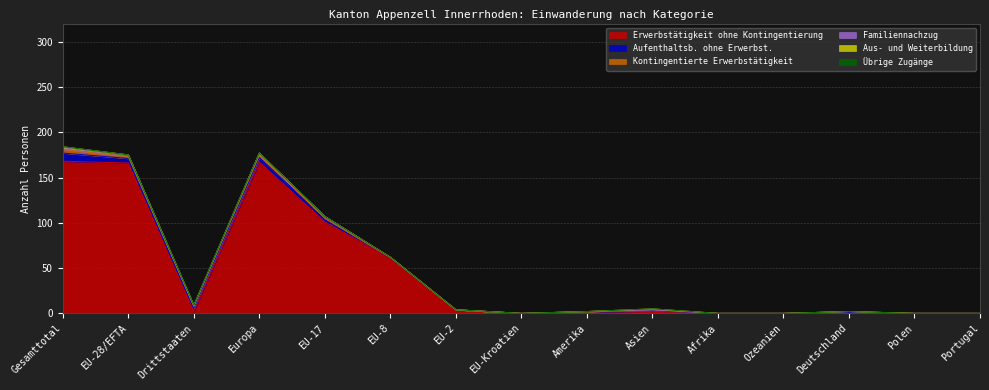

At which category does the chart reach its minimum across all series?

EU-Kroatien